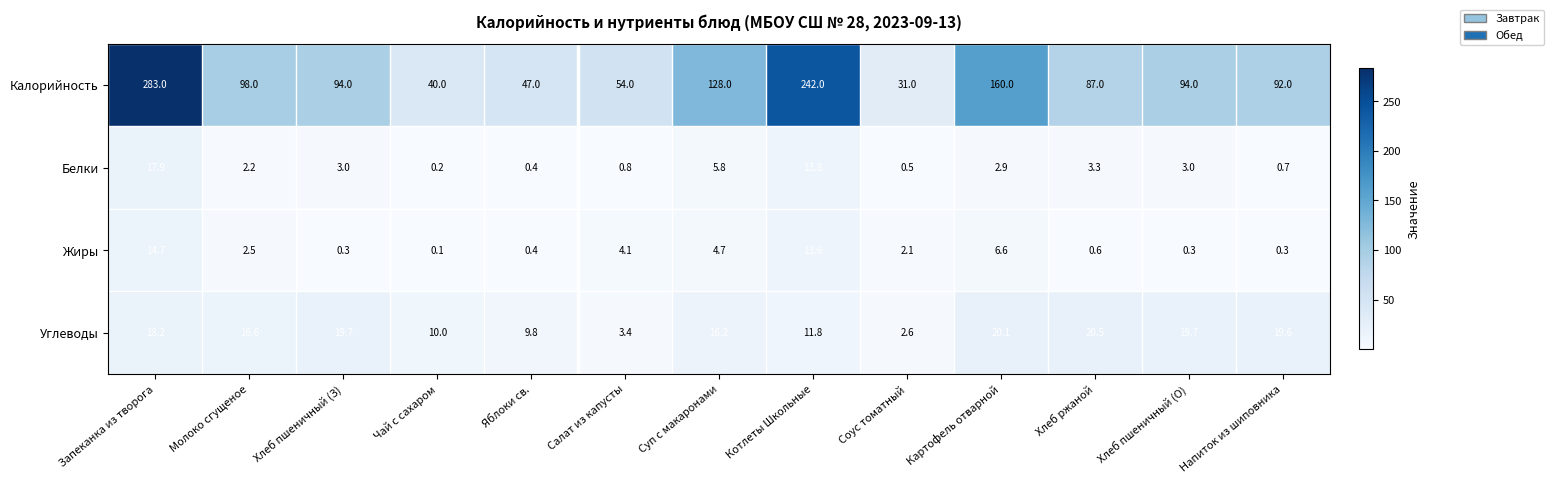

What is the sum of all Калорийность values?

1450.0